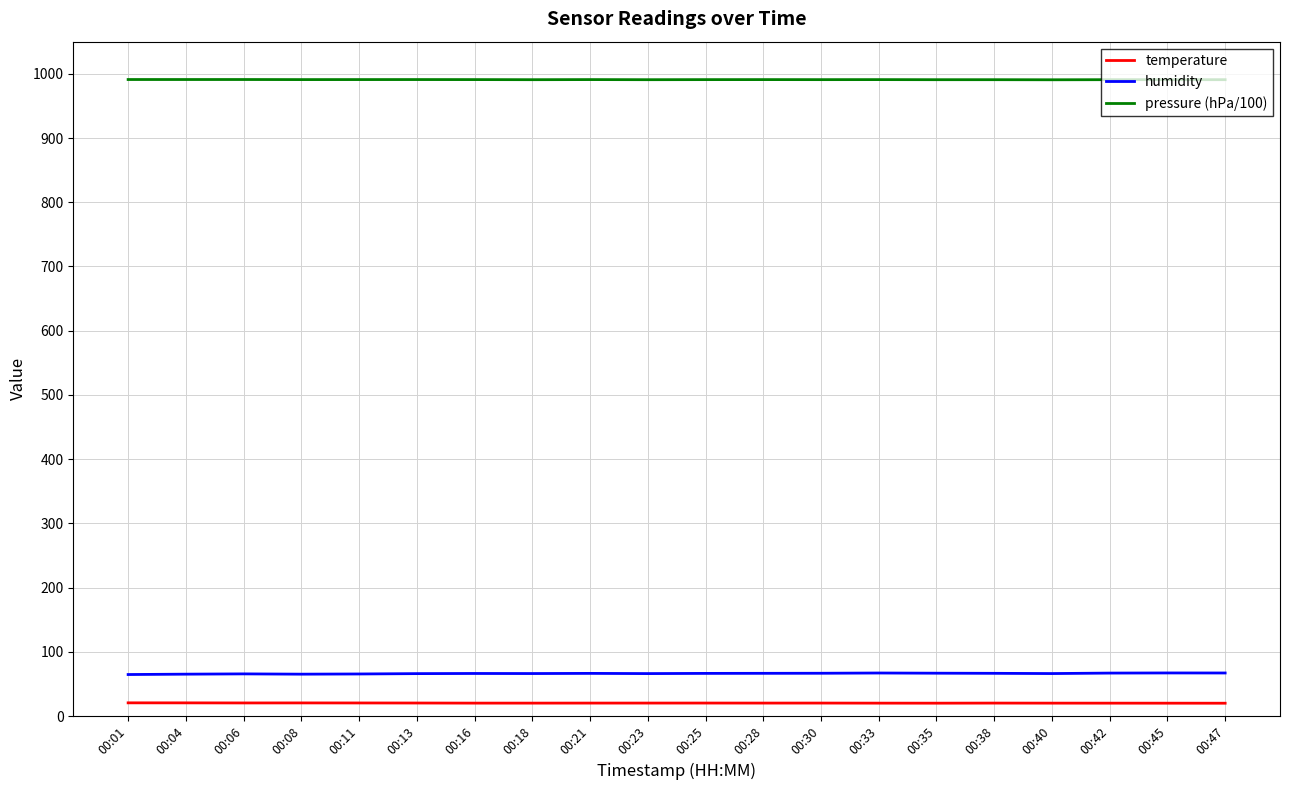

Rank the series by their maximum value, from highest to lowest.

pressure (hPa/100), humidity, temperature